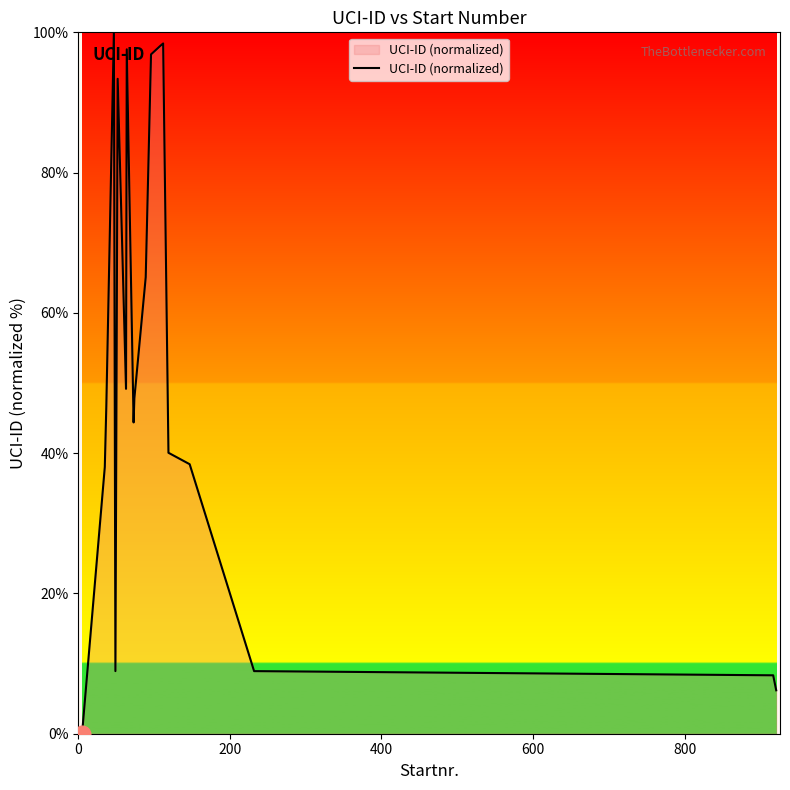

What is the difference between the maximum and minimum values?

100.0